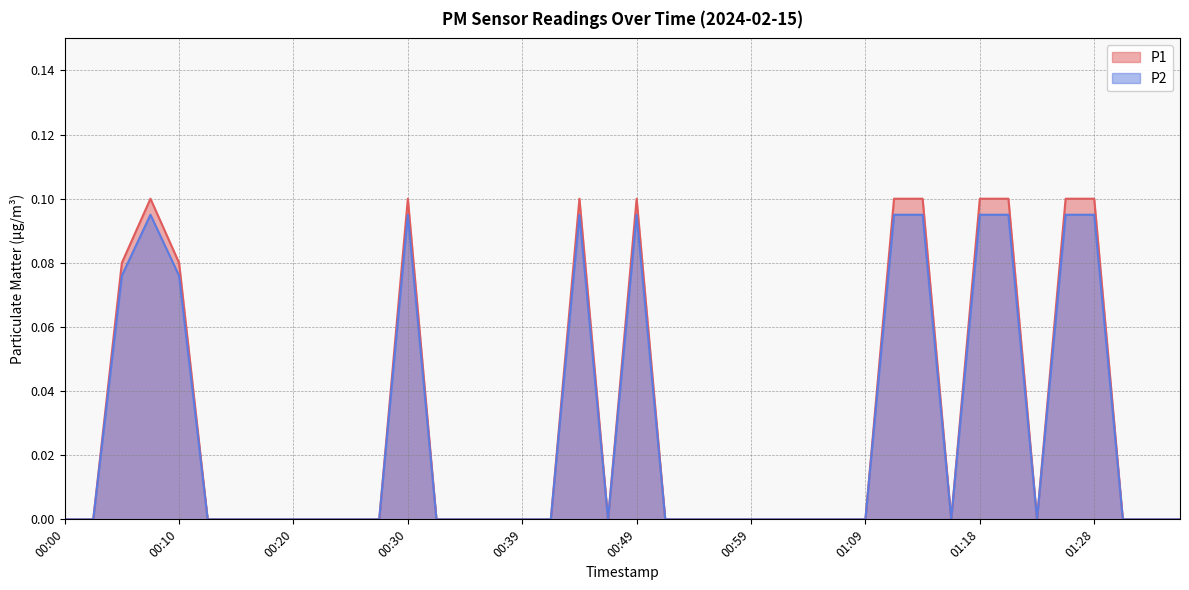

What is the label of the 14th point from the right?

01:04